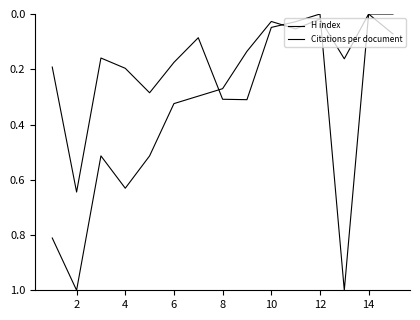

Reading left to right, list all the values displayed in this chart.

H index: 0.8	1.0	0.5	0.6	0.5	0.3	0.3	0.3	0.1	0.0	0.1	0.0	0.2	0.0	0.1
Citations per document: 0.2	0.6	0.2	0.2	0.3	0.2	0.1	0.3	0.3	0.0	0.0	0.0	1.0	0.0	0.0